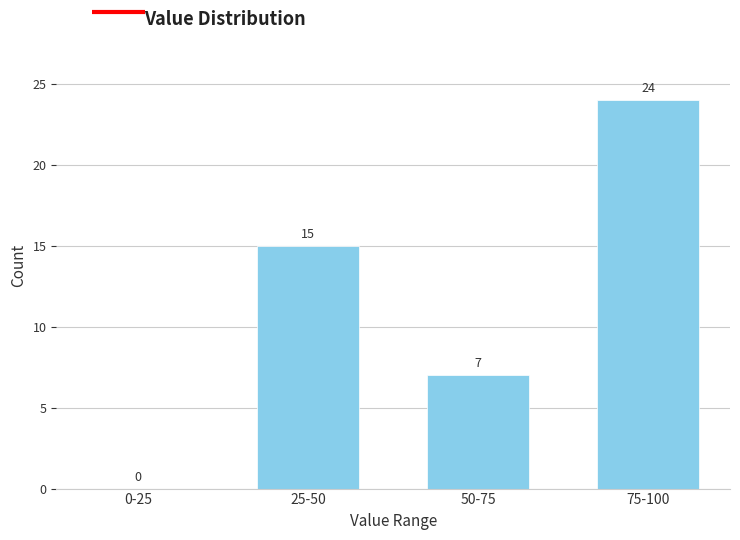

Reading left to right, what are all the values shown in this chart?

0-25=0	25-50=15	50-75=7	75-100=24